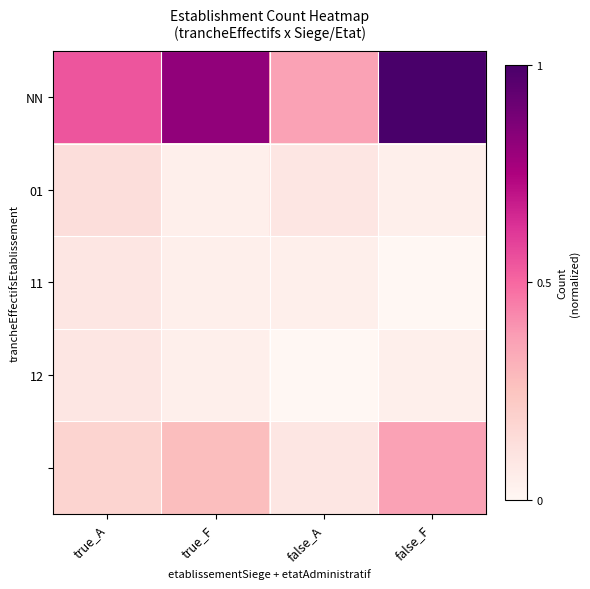

Which series has the widest spread of values?

NN